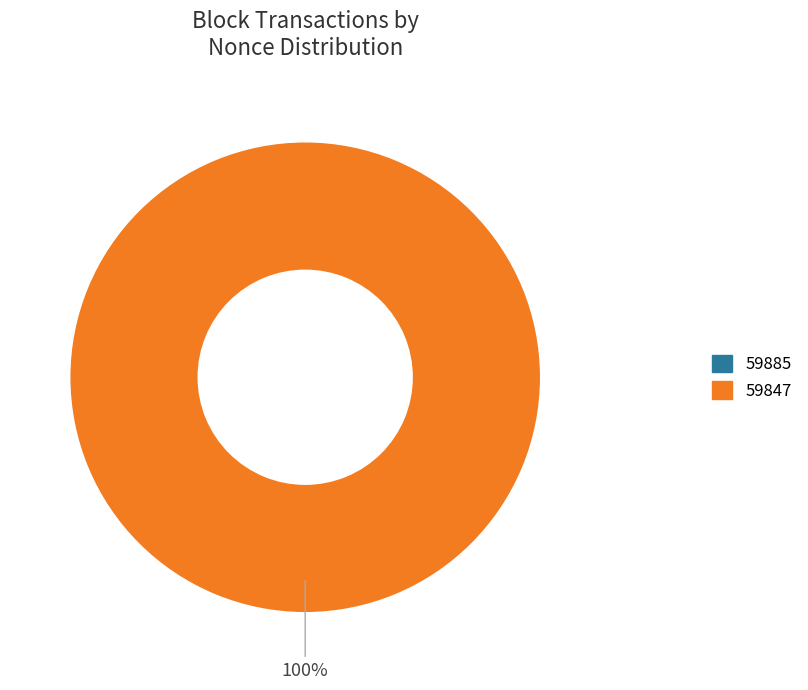

How many slices are in this pie chart?

2